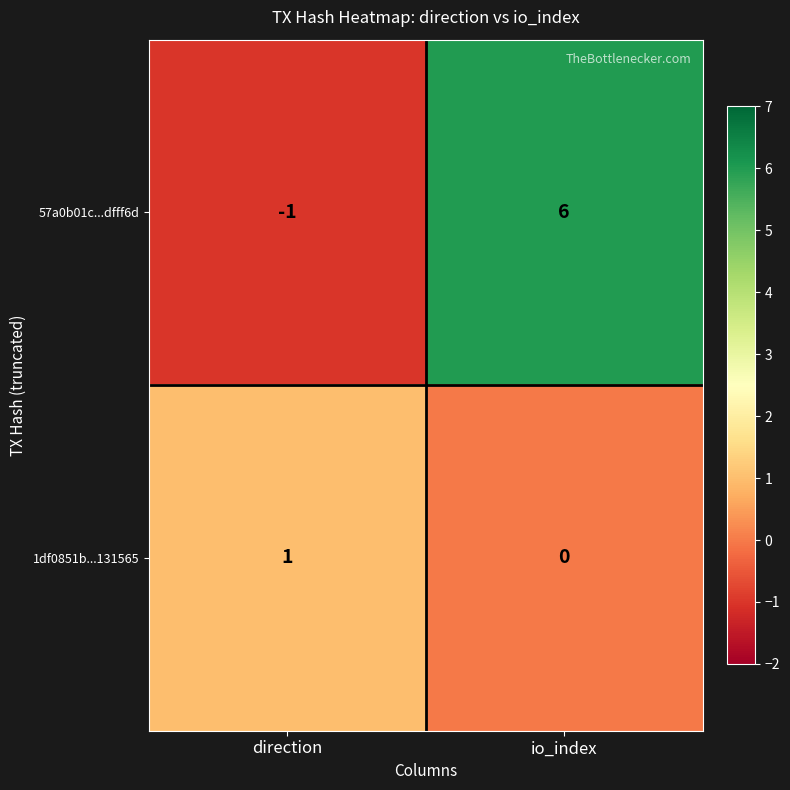

At which category is the sum across all series the highest?

io_index